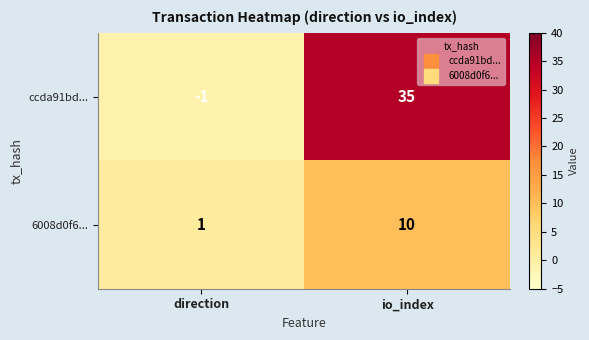

Reading left to right, transcribe all the data shown in this chart.

ccda91bd...: direction=-1	io_index=35
6008d0f6...: direction=1	io_index=10